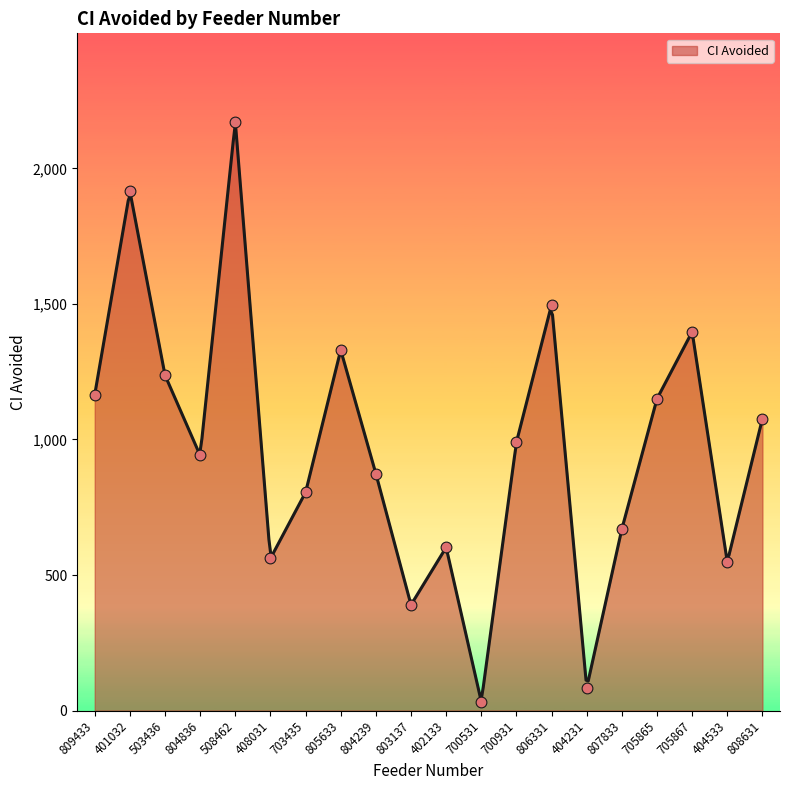

What is the ratio of the value at 807833 to the value at 700931?

0.7